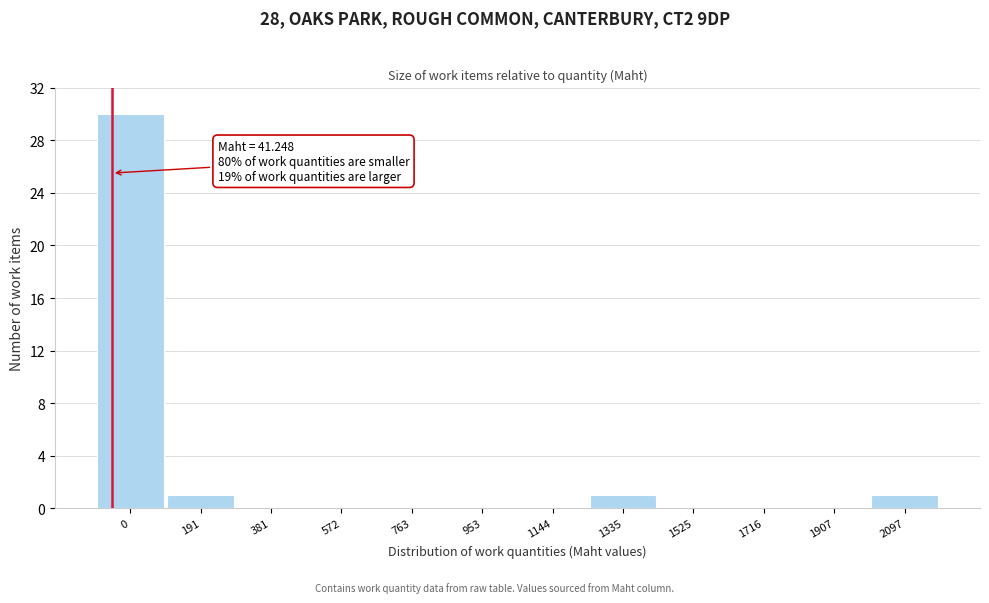

The value at 2097 is 0. True or false?

False